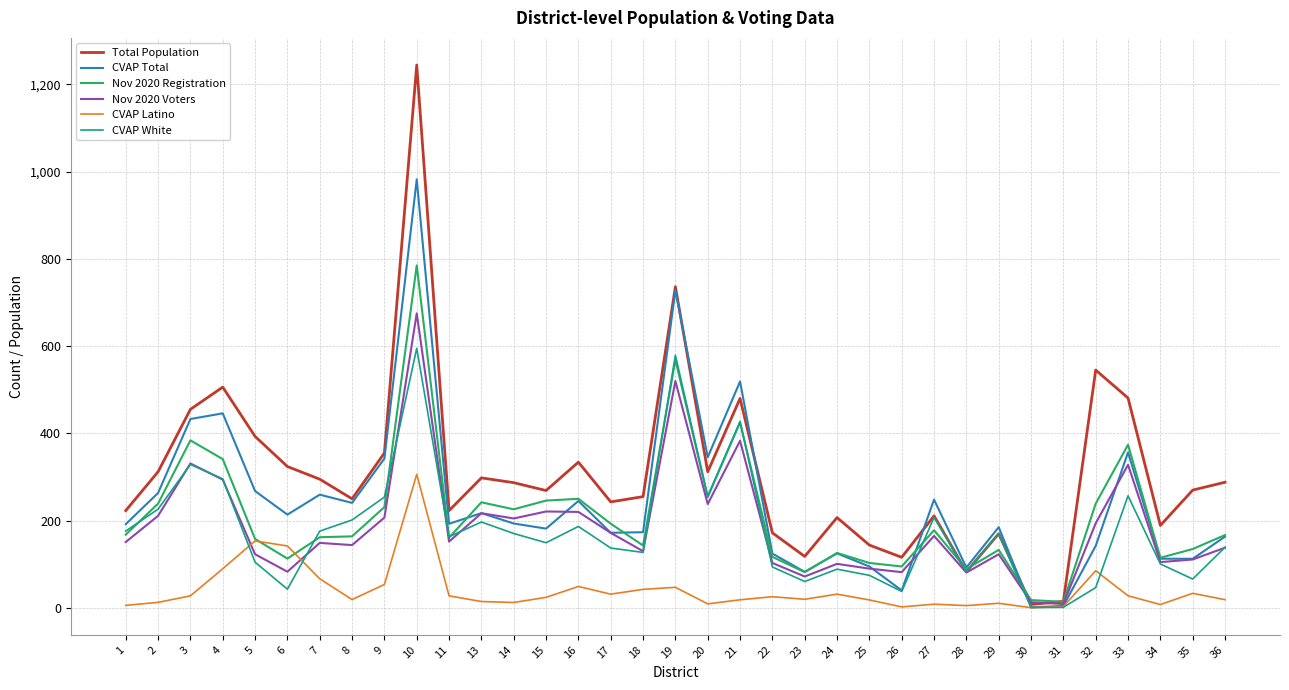

Which series changed the most between 1 and 13?

Total Population